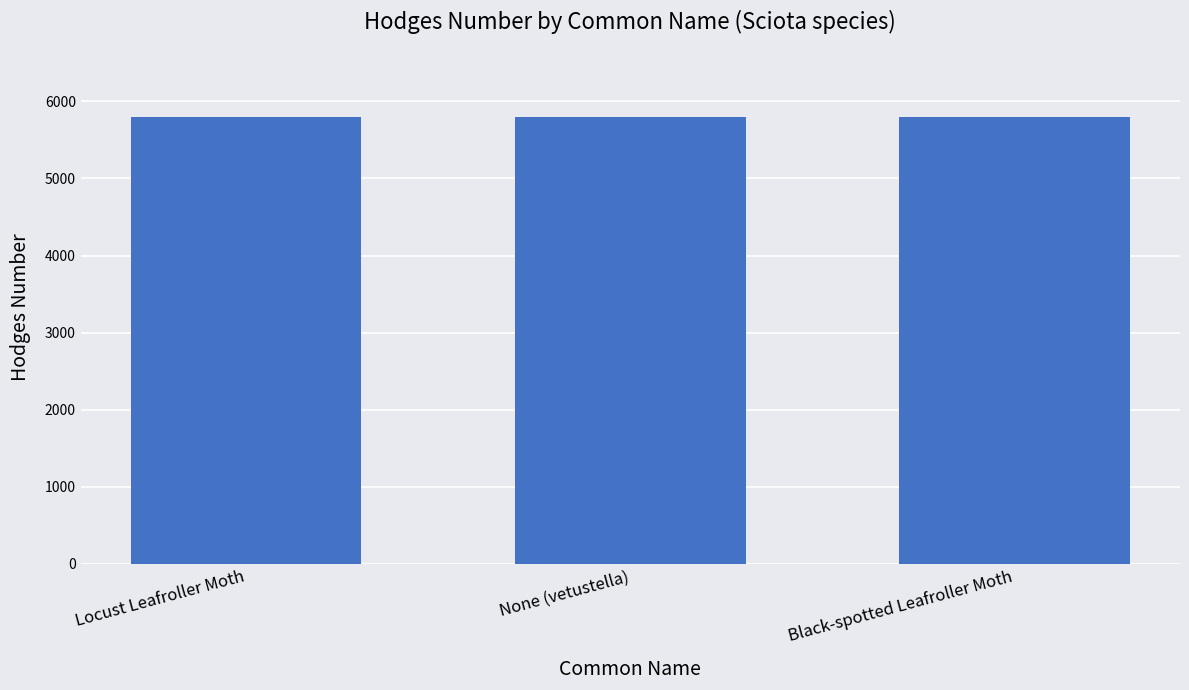

What is the minimum value shown in the chart?

5794